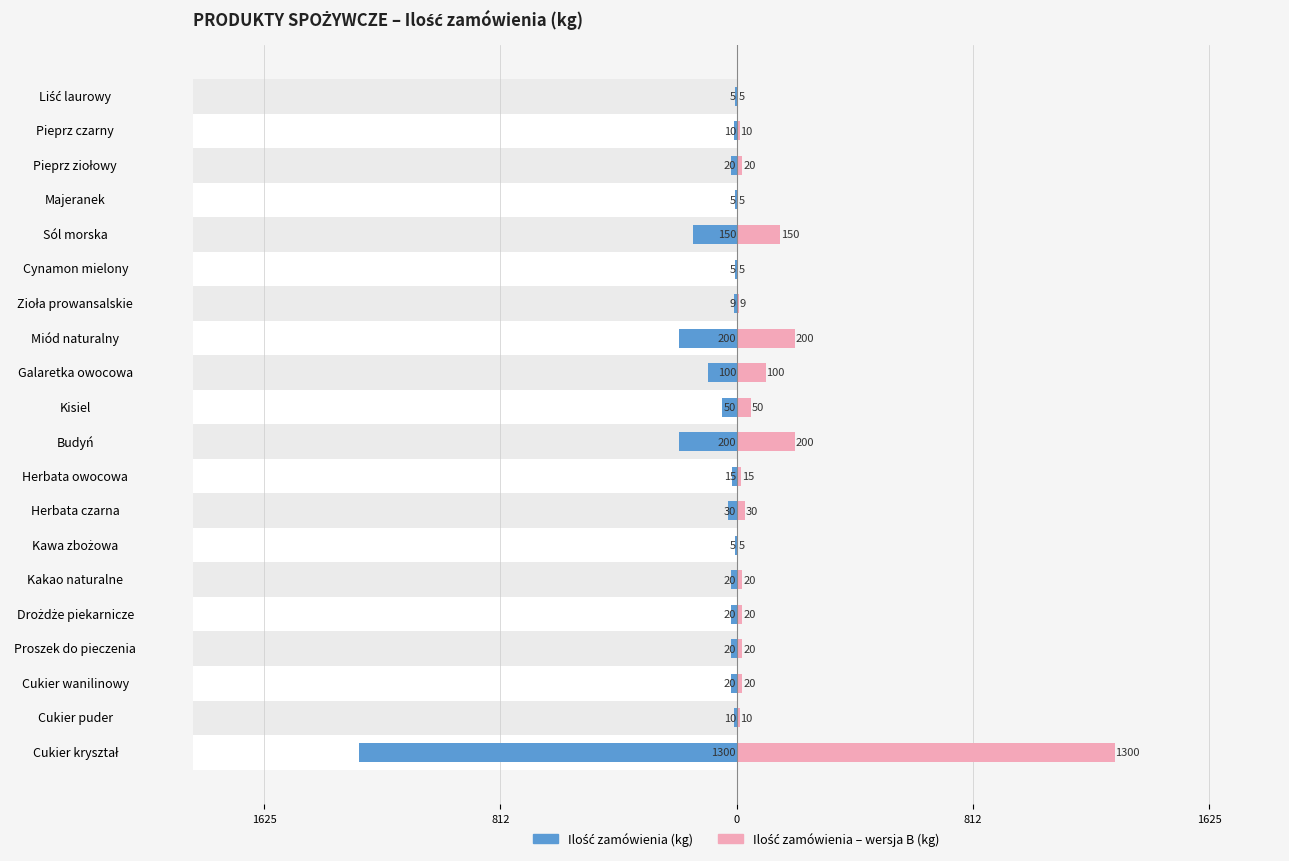

Rank the series by their average value, from highest to lowest.

Ilość zamówienia – wersja B (kg), Ilość zamówienia (kg)